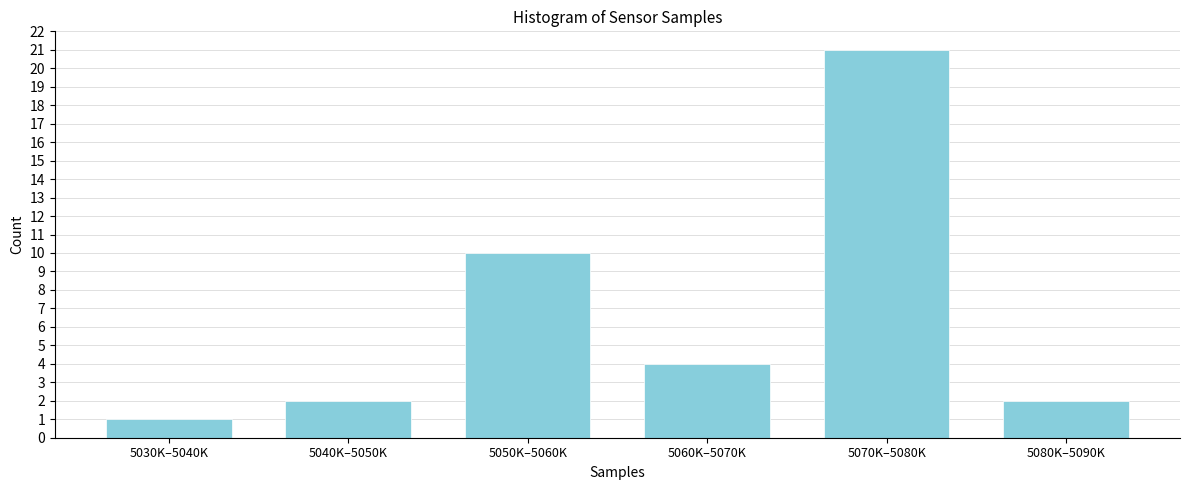

Reading left to right, what are all the values shown in this chart?

5030K–5040K=1	5040K–5050K=2	5050K–5060K=10	5060K–5070K=4	5070K–5080K=21	5080K–5090K=2